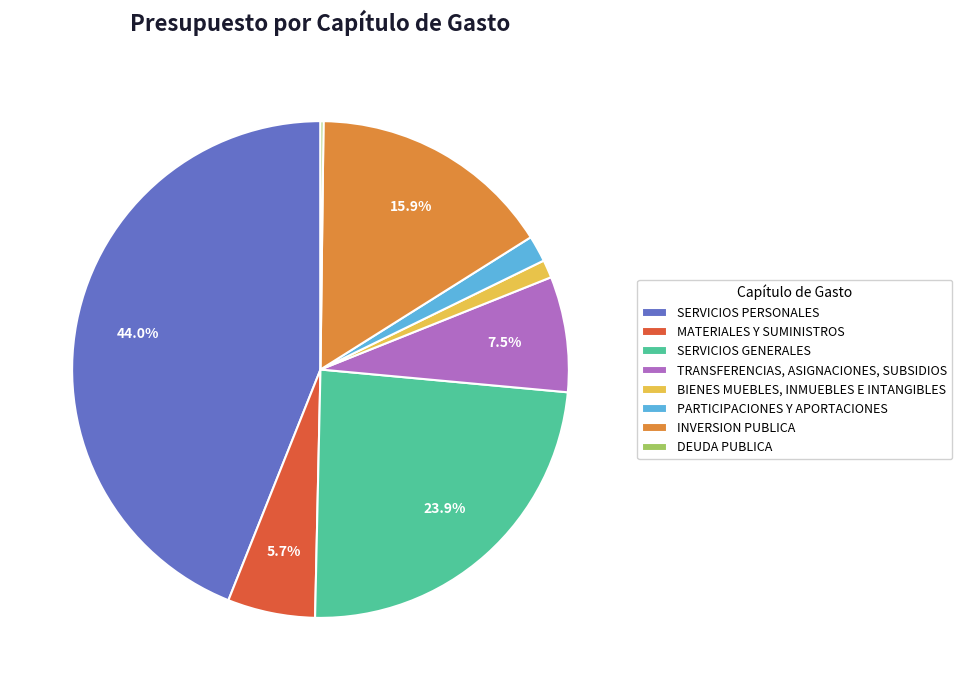

To the nearest percent, what portion does PARTICIPACIONES Y APORTACIONES represent?

2%